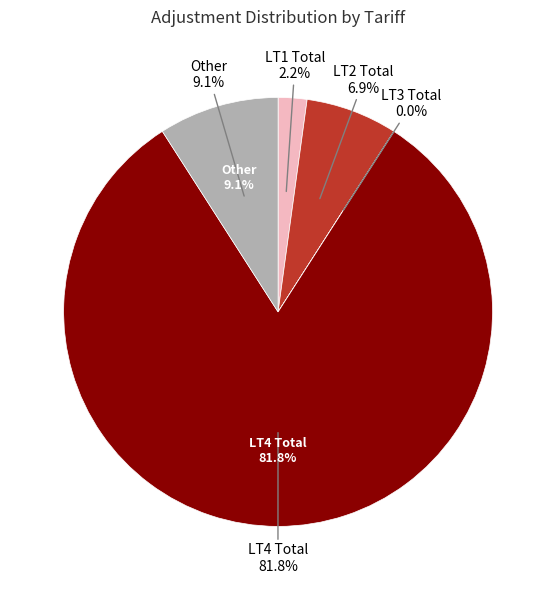

Is it true that LT2 Total is 7% of the pie?

True